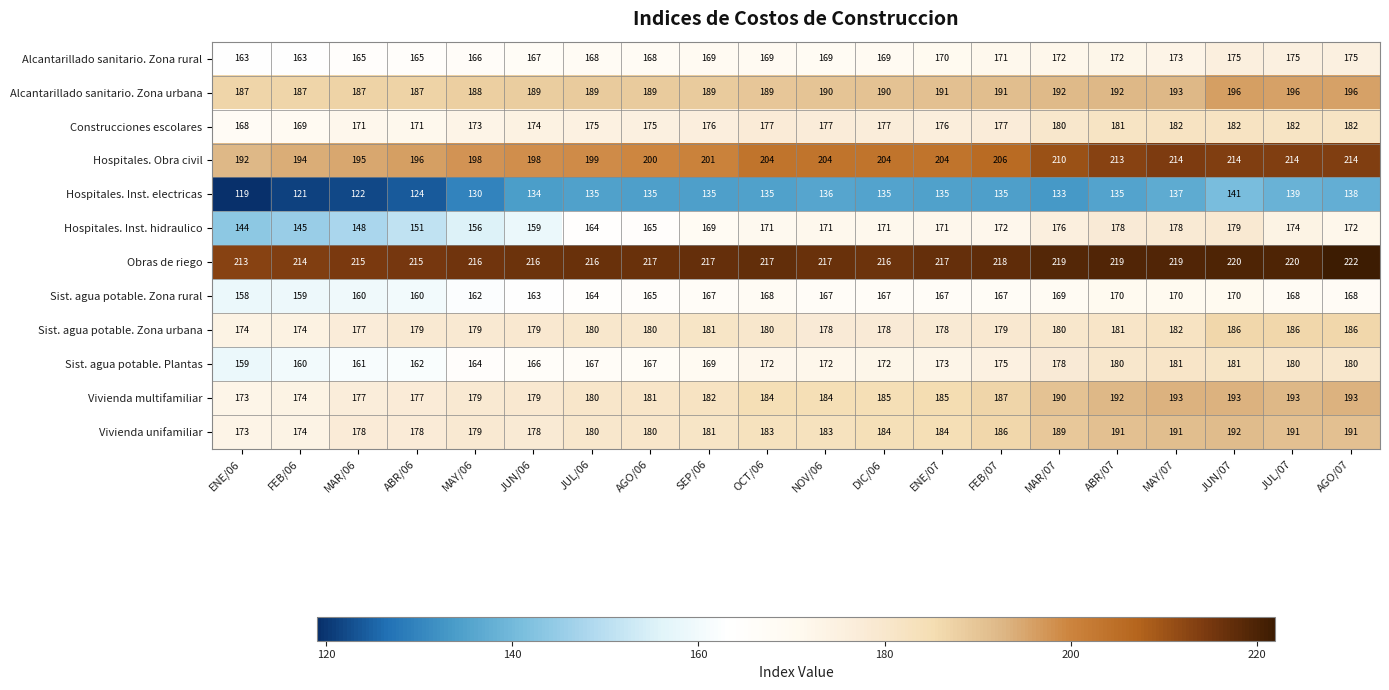

Which category has the lowest value across all series?

ENE/06